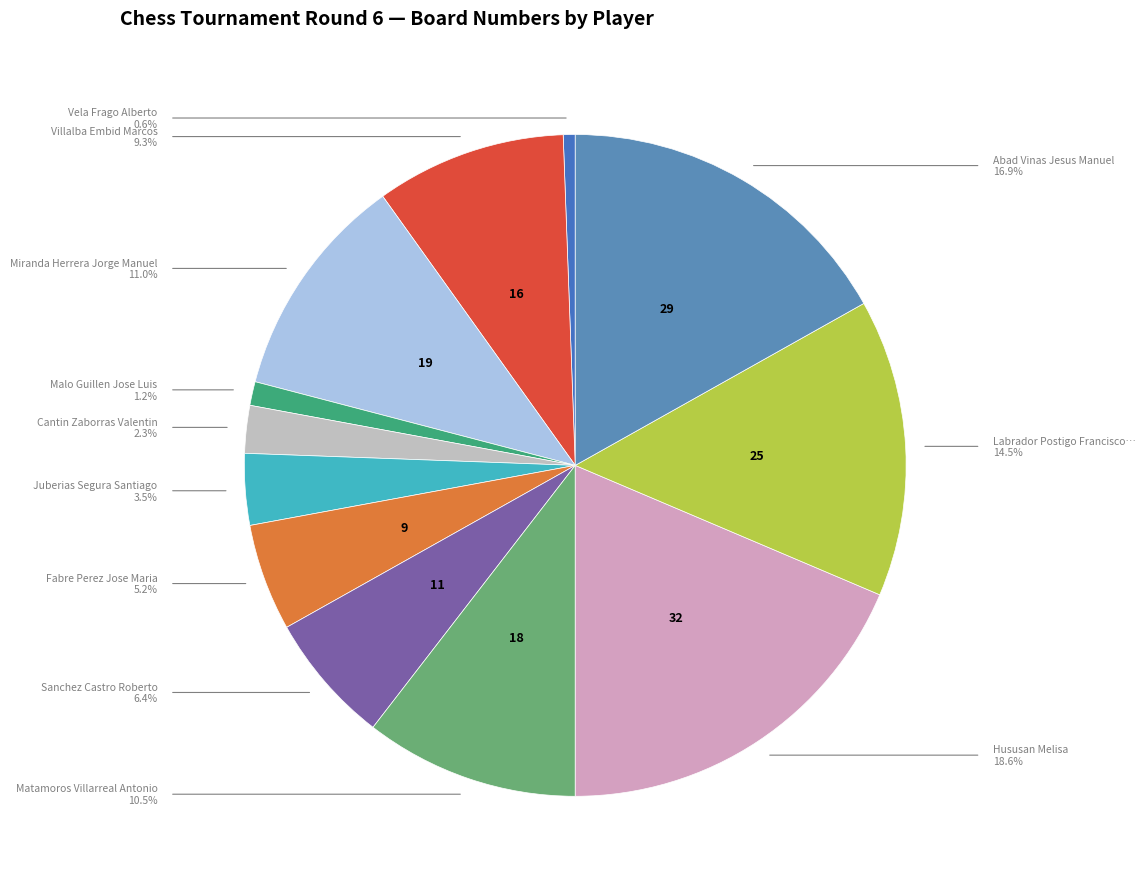

Which slice is the largest?

Hususan Melisa